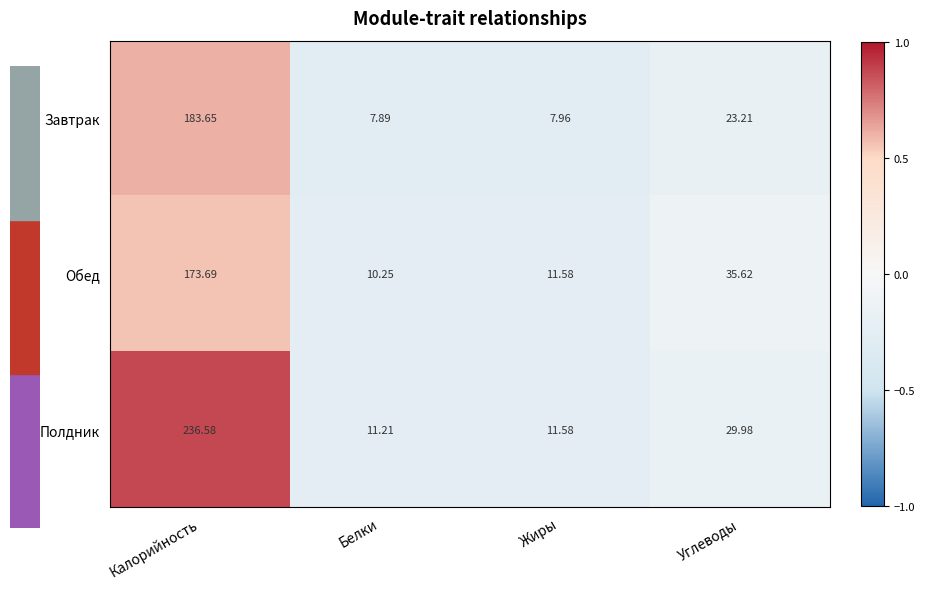

What is the total value across all series at Углеводы?

88.8